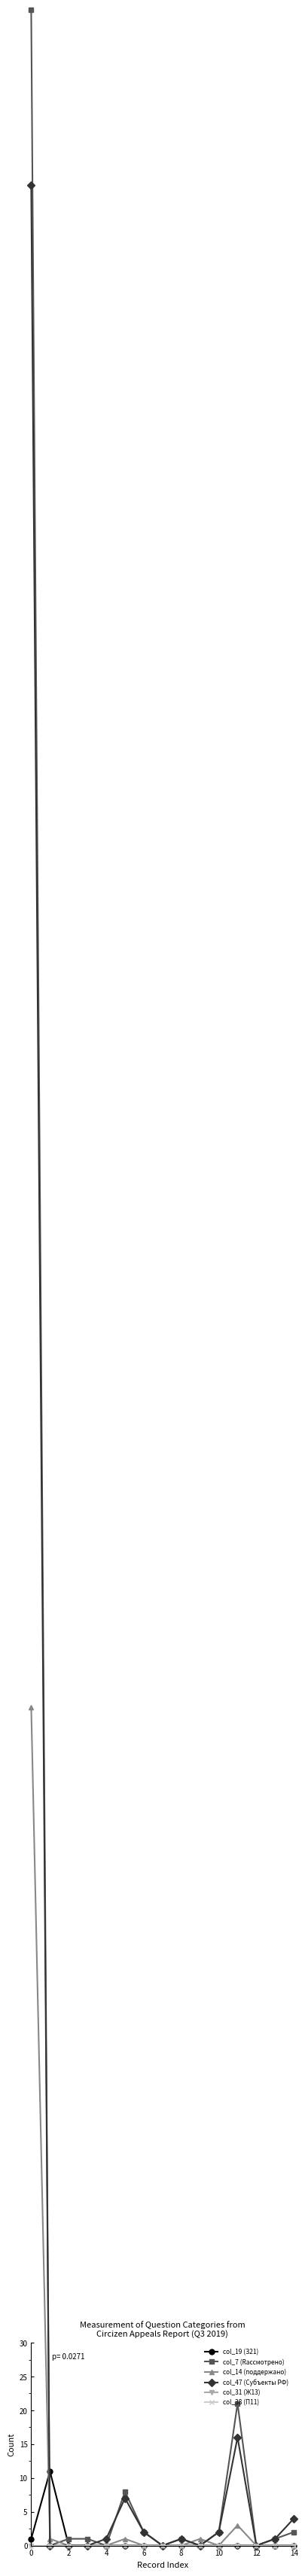

True or false: col_38 (П11) and col_14 (поддержано) intersect in this chart.

False